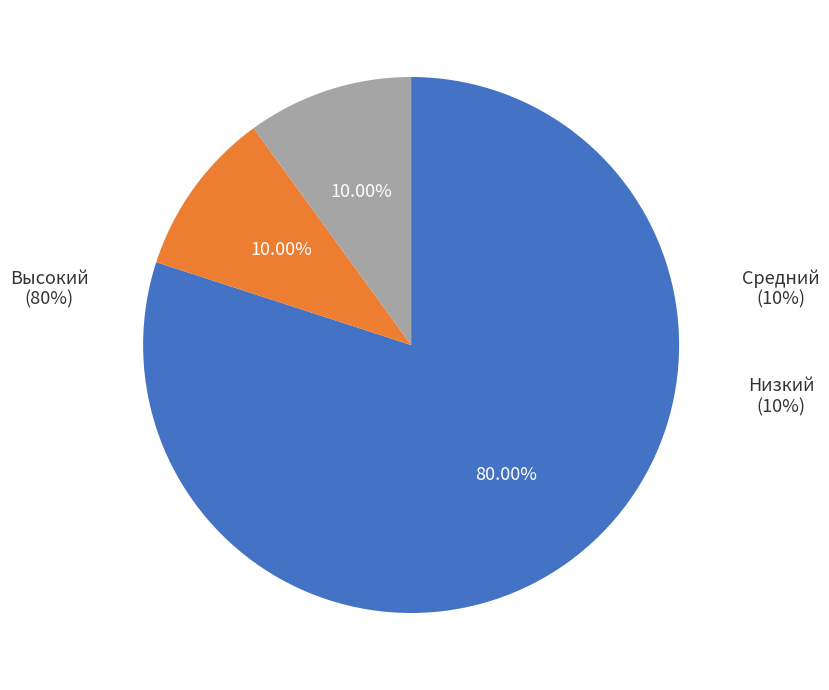

Which slice is the largest?

Высокий